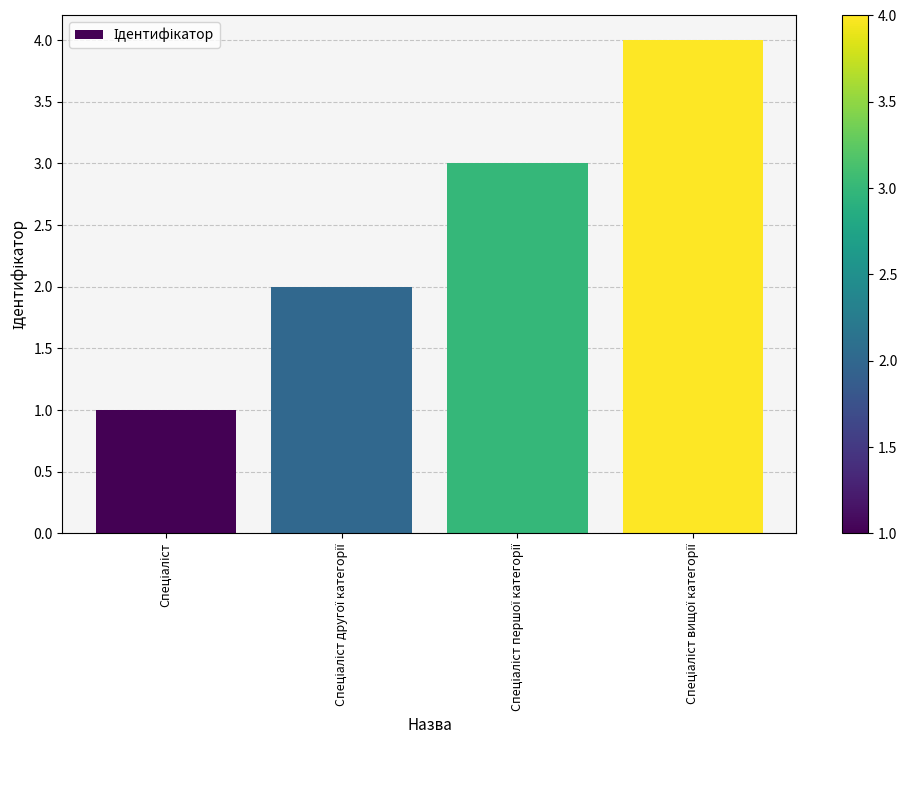

What is the difference between the maximum and minimum values?

3